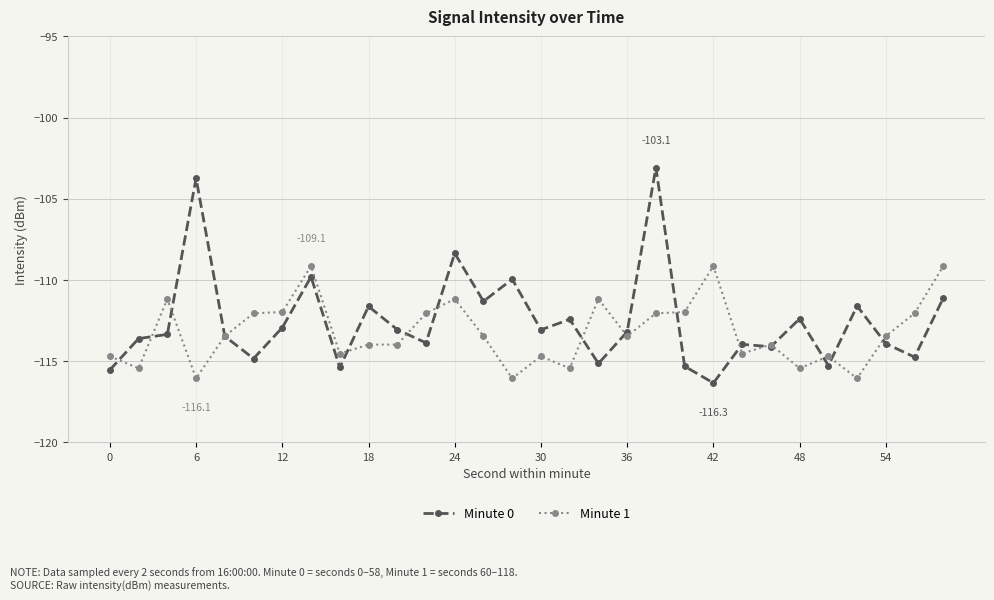

What is the average value of the Minute 1 series?

-113.2